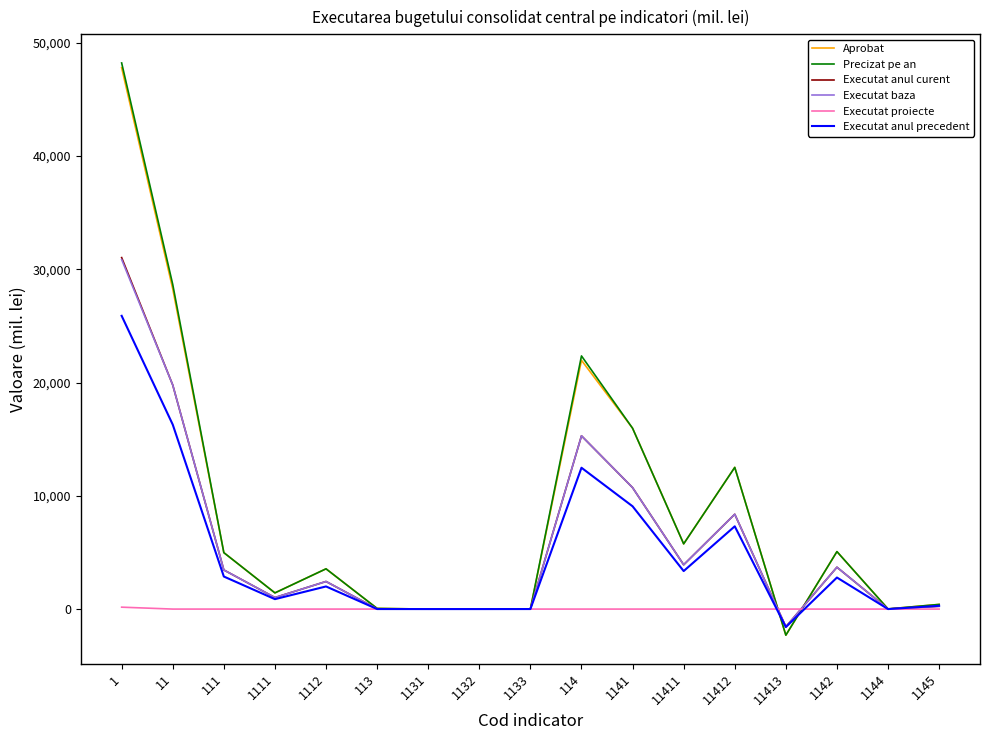

The Executat anul curent series shows 1011.6 at 1142. True or false?

False